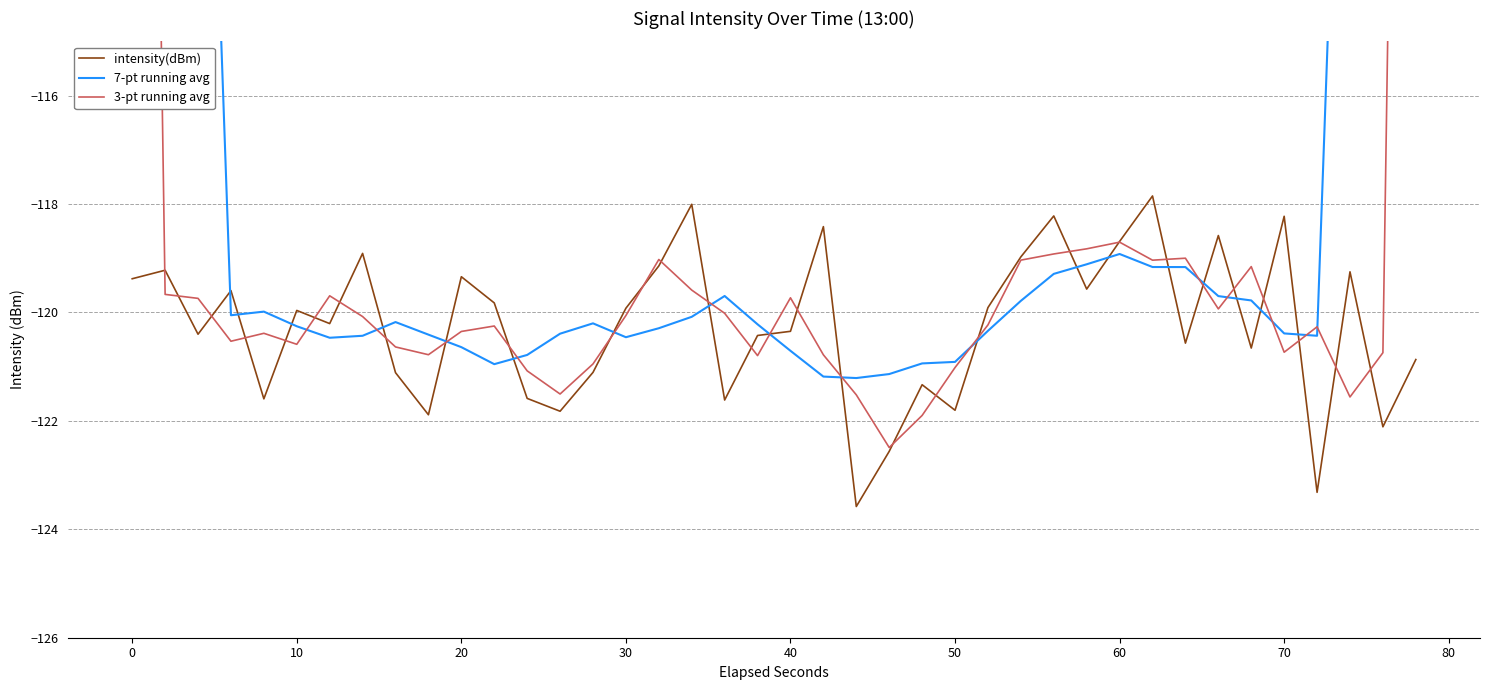

List the series in order of their overall mean, highest first.

7-pt running avg, 3-pt running avg, intensity(dBm)